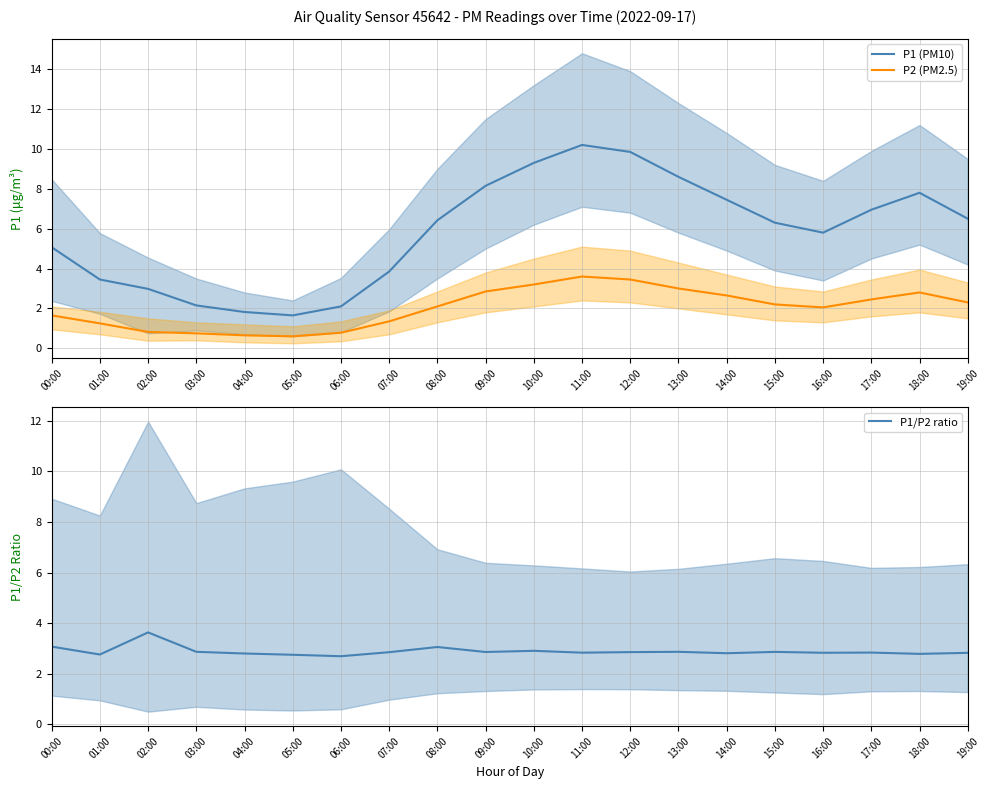

The P1 (PM10) series shows 9.3 at 10:00. True or false?

True